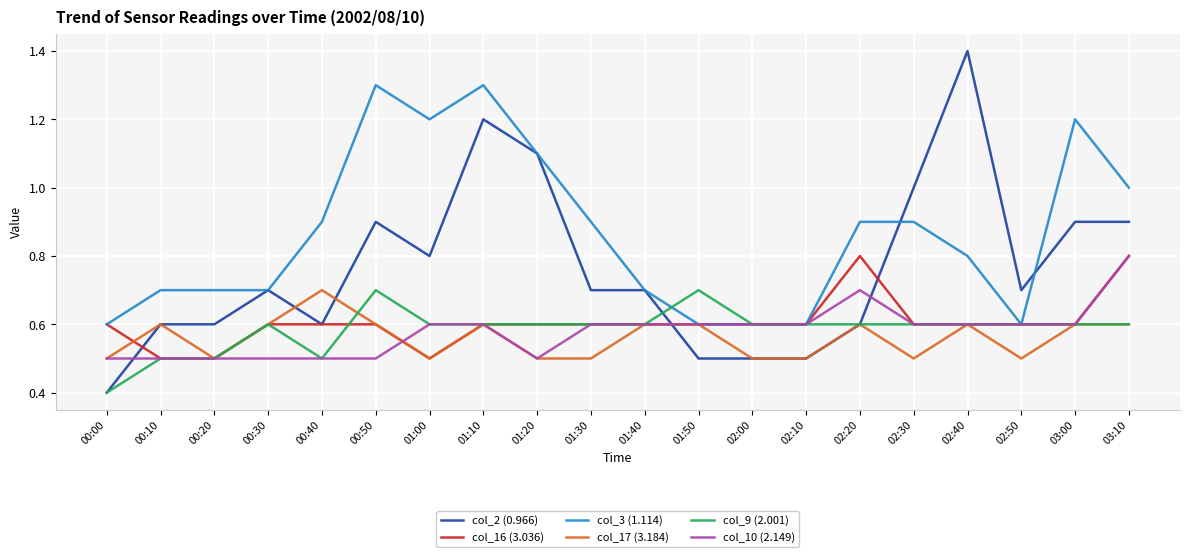

At which category is the sum across all series the highest?

01:10